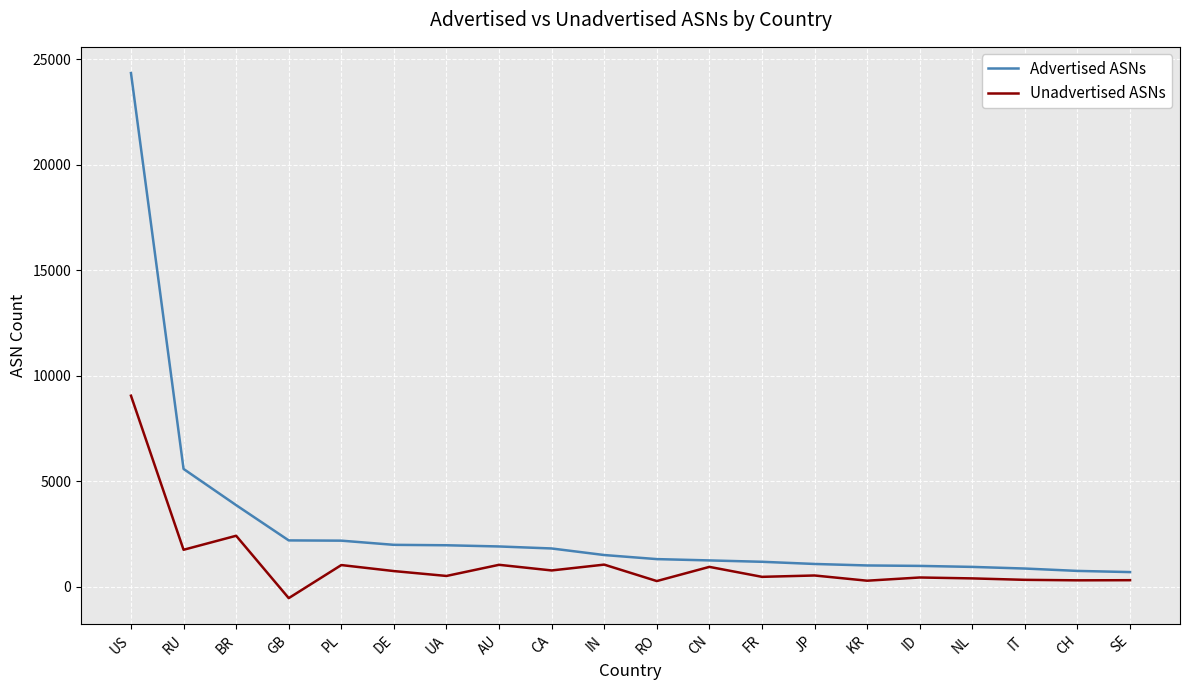

Is it true that Advertised ASNs equals 24347 at US?

True